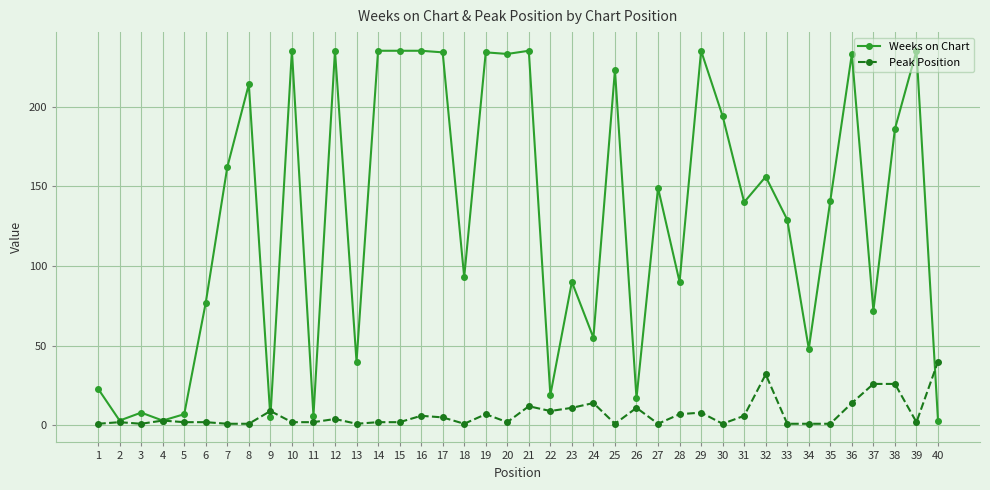

How many series are shown in this chart?

2